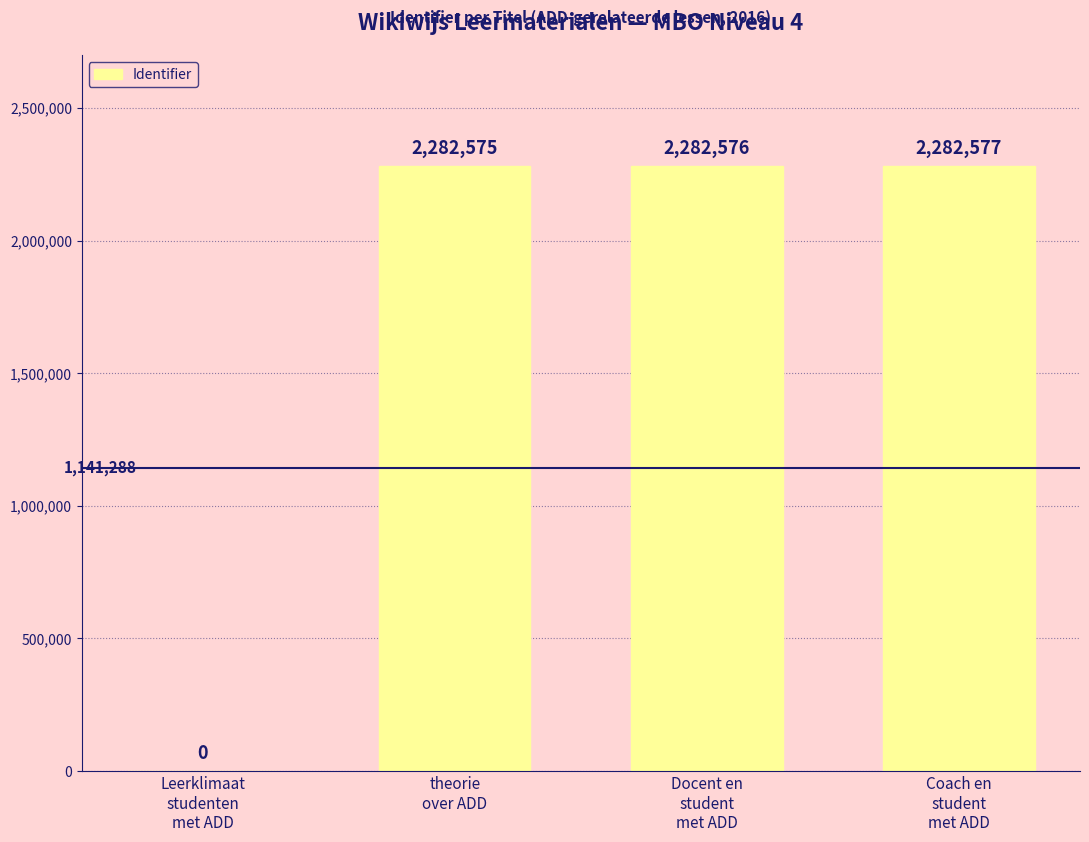

What is the change in value from theorie
over ADD to Coach en
student
met ADD?

+2